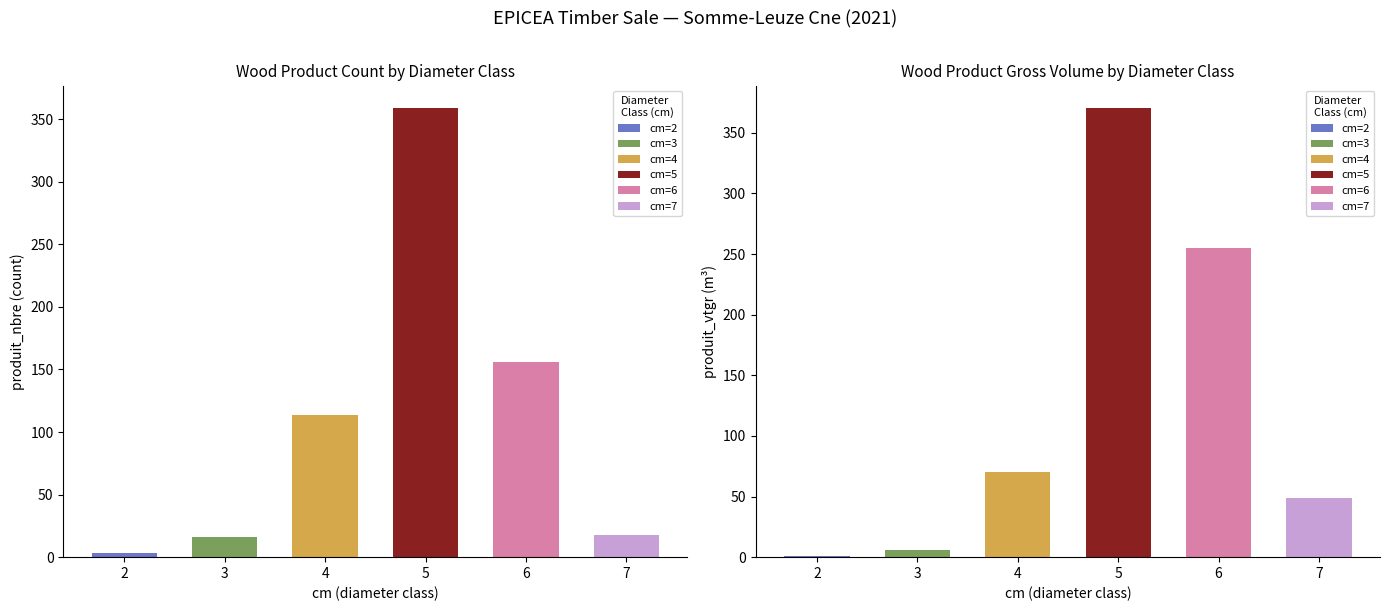

List the series in order of their peak value, lowest first.

produit_nbre, produit_vtgr